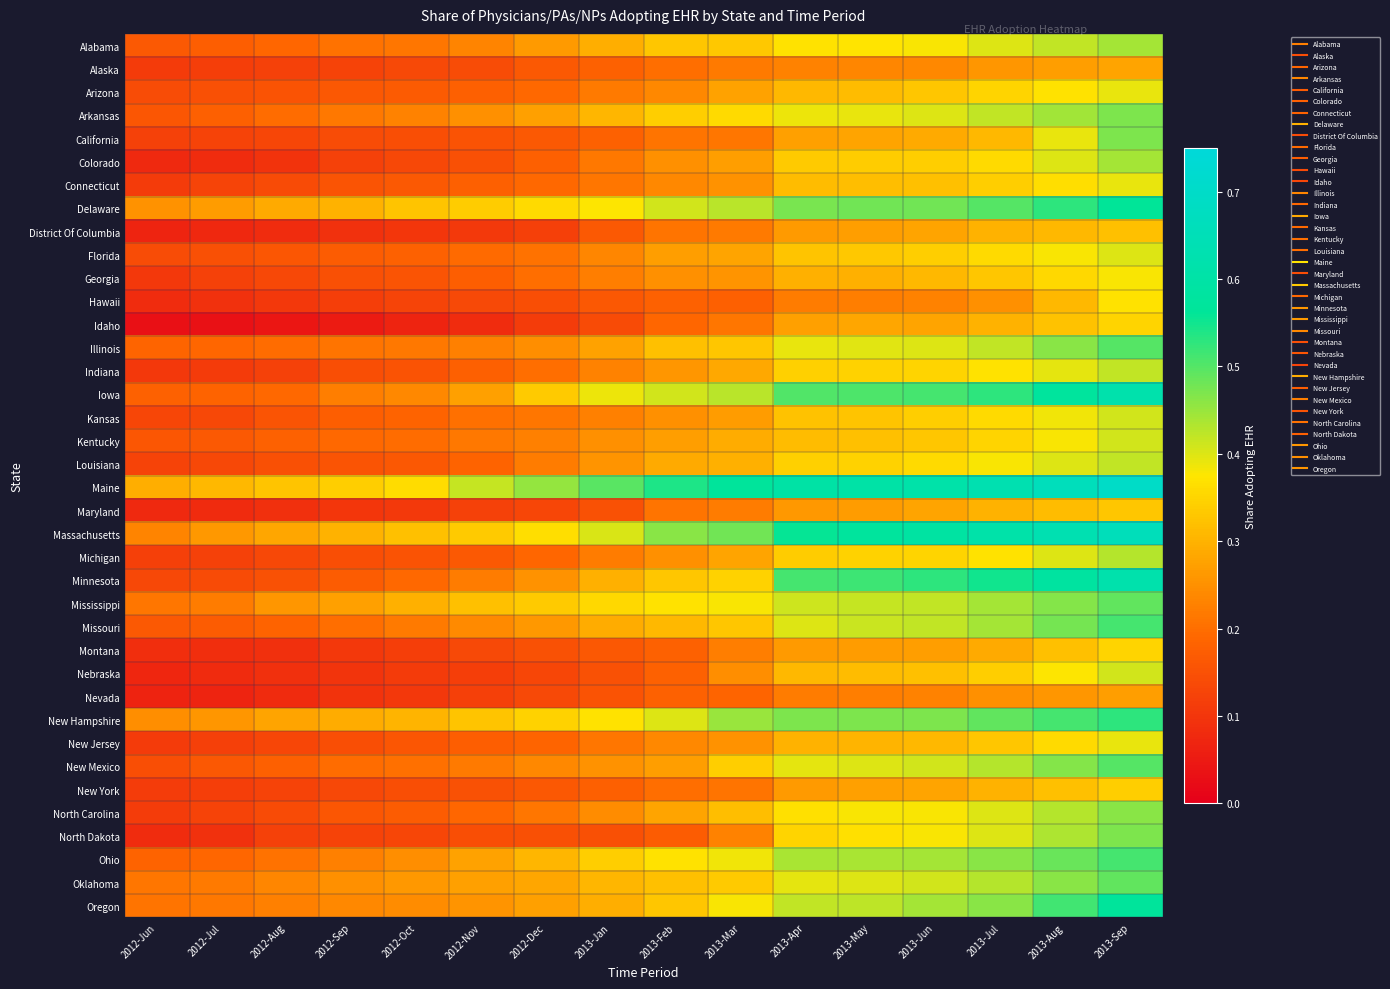

Reading left to right, extract all data points from this chart.

Alabama: 2012-Jun=0.2	2012-Jul=0.2	2012-Aug=0.2	2012-Sep=0.2	2012-Oct=0.2	2012-Nov=0.2	2012-Dec=0.3	2013-Jan=0.3	2013-Feb=0.3	2013-Mar=0.3	2013-Apr=0.4	2013-May=0.4	2013-Jun=0.4	2013-Jul=0.4	2013-Aug=0.4	2013-Sep=0.4
Alaska: 2012-Jun=0.1	2012-Jul=0.1	2012-Aug=0.1	2012-Sep=0.1	2012-Oct=0.1	2012-Nov=0.1	2012-Dec=0.2	2013-Jan=0.2	2013-Feb=0.2	2013-Mar=0.2	2013-Apr=0.2	2013-May=0.2	2013-Jun=0.2	2013-Jul=0.3	2013-Aug=0.3	2013-Sep=0.3
Arizona: 2012-Jun=0.1	2012-Jul=0.1	2012-Aug=0.2	2012-Sep=0.2	2012-Oct=0.2	2012-Nov=0.2	2012-Dec=0.2	2013-Jan=0.2	2013-Feb=0.2	2013-Mar=0.3	2013-Apr=0.3	2013-May=0.3	2013-Jun=0.3	2013-Jul=0.3	2013-Aug=0.4	2013-Sep=0.4
Arkansas: 2012-Jun=0.2	2012-Jul=0.2	2012-Aug=0.2	2012-Sep=0.2	2012-Oct=0.2	2012-Nov=0.2	2012-Dec=0.3	2013-Jan=0.3	2013-Feb=0.3	2013-Mar=0.4	2013-Apr=0.4	2013-May=0.4	2013-Jun=0.4	2013-Jul=0.4	2013-Aug=0.4	2013-Sep=0.5
California: 2012-Jun=0.1	2012-Jul=0.1	2012-Aug=0.1	2012-Sep=0.1	2012-Oct=0.1	2012-Nov=0.2	2012-Dec=0.2	2013-Jan=0.2	2013-Feb=0.2	2013-Mar=0.2	2013-Apr=0.3	2013-May=0.3	2013-Jun=0.3	2013-Jul=0.3	2013-Aug=0.4	2013-Sep=0.5
Colorado: 2012-Jun=0.1	2012-Jul=0.1	2012-Aug=0.1	2012-Sep=0.1	2012-Oct=0.1	2012-Nov=0.1	2012-Dec=0.2	2013-Jan=0.2	2013-Feb=0.2	2013-Mar=0.3	2013-Apr=0.3	2013-May=0.3	2013-Jun=0.3	2013-Jul=0.4	2013-Aug=0.4	2013-Sep=0.4
Connecticut: 2012-Jun=0.1	2012-Jul=0.1	2012-Aug=0.1	2012-Sep=0.2	2012-Oct=0.2	2012-Nov=0.2	2012-Dec=0.2	2013-Jan=0.2	2013-Feb=0.2	2013-Mar=0.3	2013-Apr=0.3	2013-May=0.3	2013-Jun=0.3	2013-Jul=0.3	2013-Aug=0.4	2013-Sep=0.4
Delaware: 2012-Jun=0.3	2012-Jul=0.3	2012-Aug=0.3	2012-Sep=0.3	2012-Oct=0.3	2012-Nov=0.3	2012-Dec=0.4	2013-Jan=0.4	2013-Feb=0.4	2013-Mar=0.4	2013-Apr=0.5	2013-May=0.5	2013-Jun=0.5	2013-Jul=0.5	2013-Aug=0.5	2013-Sep=0.6
District Of Columbia: 2012-Jun=0.1	2012-Jul=0.1	2012-Aug=0.1	2012-Sep=0.1	2012-Oct=0.1	2012-Nov=0.1	2012-Dec=0.1	2013-Jan=0.2	2013-Feb=0.2	2013-Mar=0.2	2013-Apr=0.3	2013-May=0.3	2013-Jun=0.3	2013-Jul=0.3	2013-Aug=0.3	2013-Sep=0.3
Florida: 2012-Jun=0.1	2012-Jul=0.1	2012-Aug=0.2	2012-Sep=0.2	2012-Oct=0.2	2012-Nov=0.2	2012-Dec=0.2	2013-Jan=0.2	2013-Feb=0.3	2013-Mar=0.3	2013-Apr=0.3	2013-May=0.3	2013-Jun=0.3	2013-Jul=0.4	2013-Aug=0.4	2013-Sep=0.4
Georgia: 2012-Jun=0.1	2012-Jul=0.1	2012-Aug=0.1	2012-Sep=0.1	2012-Oct=0.2	2012-Nov=0.2	2012-Dec=0.2	2013-Jan=0.2	2013-Feb=0.2	2013-Mar=0.3	2013-Apr=0.3	2013-May=0.3	2013-Jun=0.3	2013-Jul=0.3	2013-Aug=0.4	2013-Sep=0.4
Hawaii: 2012-Jun=0.1	2012-Jul=0.1	2012-Aug=0.1	2012-Sep=0.1	2012-Oct=0.1	2012-Nov=0.1	2012-Dec=0.1	2013-Jan=0.2	2013-Feb=0.2	2013-Mar=0.2	2013-Apr=0.2	2013-May=0.2	2013-Jun=0.2	2013-Jul=0.2	2013-Aug=0.3	2013-Sep=0.4
Idaho: 2012-Jun=0.0	2012-Jul=0.0	2012-Aug=0.0	2012-Sep=0.0	2012-Oct=0.1	2012-Nov=0.1	2012-Dec=0.1	2013-Jan=0.1	2013-Feb=0.2	2013-Mar=0.2	2013-Apr=0.3	2013-May=0.3	2013-Jun=0.3	2013-Jul=0.3	2013-Aug=0.3	2013-Sep=0.3
Illinois: 2012-Jun=0.2	2012-Jul=0.2	2012-Aug=0.2	2012-Sep=0.2	2012-Oct=0.2	2012-Nov=0.2	2012-Dec=0.2	2013-Jan=0.3	2013-Feb=0.3	2013-Mar=0.3	2013-Apr=0.4	2013-May=0.4	2013-Jun=0.4	2013-Jul=0.4	2013-Aug=0.5	2013-Sep=0.5
Indiana: 2012-Jun=0.1	2012-Jul=0.1	2012-Aug=0.1	2012-Sep=0.1	2012-Oct=0.2	2012-Nov=0.2	2012-Dec=0.2	2013-Jan=0.2	2013-Feb=0.3	2013-Mar=0.3	2013-Apr=0.3	2013-May=0.3	2013-Jun=0.3	2013-Jul=0.4	2013-Aug=0.4	2013-Sep=0.4
Iowa: 2012-Jun=0.2	2012-Jul=0.2	2012-Aug=0.2	2012-Sep=0.2	2012-Oct=0.2	2012-Nov=0.3	2012-Dec=0.3	2013-Jan=0.4	2013-Feb=0.4	2013-Mar=0.4	2013-Apr=0.5	2013-May=0.5	2013-Jun=0.5	2013-Jul=0.5	2013-Aug=0.6	2013-Sep=0.6
Kansas: 2012-Jun=0.1	2012-Jul=0.1	2012-Aug=0.2	2012-Sep=0.2	2012-Oct=0.2	2012-Nov=0.2	2012-Dec=0.2	2013-Jan=0.2	2013-Feb=0.2	2013-Mar=0.3	2013-Apr=0.3	2013-May=0.3	2013-Jun=0.3	2013-Jul=0.4	2013-Aug=0.4	2013-Sep=0.4
Kentucky: 2012-Jun=0.2	2012-Jul=0.2	2012-Aug=0.2	2012-Sep=0.2	2012-Oct=0.2	2012-Nov=0.2	2012-Dec=0.2	2013-Jan=0.3	2013-Feb=0.3	2013-Mar=0.3	2013-Apr=0.3	2013-May=0.3	2013-Jun=0.3	2013-Jul=0.3	2013-Aug=0.4	2013-Sep=0.4
Louisiana: 2012-Jun=0.1	2012-Jul=0.1	2012-Aug=0.1	2012-Sep=0.2	2012-Oct=0.2	2012-Nov=0.2	2012-Dec=0.2	2013-Jan=0.3	2013-Feb=0.3	2013-Mar=0.3	2013-Apr=0.3	2013-May=0.3	2013-Jun=0.4	2013-Jul=0.4	2013-Aug=0.4	2013-Sep=0.4
Maine: 2012-Jun=0.3	2012-Jul=0.3	2012-Aug=0.3	2012-Sep=0.3	2012-Oct=0.4	2012-Nov=0.4	2012-Dec=0.5	2013-Jan=0.5	2013-Feb=0.5	2013-Mar=0.6	2013-Apr=0.6	2013-May=0.6	2013-Jun=0.6	2013-Jul=0.6	2013-Aug=0.7	2013-Sep=0.7
Maryland: 2012-Jun=0.1	2012-Jul=0.1	2012-Aug=0.1	2012-Sep=0.1	2012-Oct=0.1	2012-Nov=0.1	2012-Dec=0.1	2013-Jan=0.2	2013-Feb=0.2	2013-Mar=0.2	2013-Apr=0.3	2013-May=0.3	2013-Jun=0.3	2013-Jul=0.3	2013-Aug=0.3	2013-Sep=0.3
Massachusetts: 2012-Jun=0.2	2012-Jul=0.3	2012-Aug=0.3	2012-Sep=0.3	2012-Oct=0.3	2012-Nov=0.3	2012-Dec=0.4	2013-Jan=0.4	2013-Feb=0.5	2013-Mar=0.5	2013-Apr=0.6	2013-May=0.6	2013-Jun=0.6	2013-Jul=0.6	2013-Aug=0.6	2013-Sep=0.7
Michigan: 2012-Jun=0.1	2012-Jul=0.1	2012-Aug=0.1	2012-Sep=0.1	2012-Oct=0.2	2012-Nov=0.2	2012-Dec=0.2	2013-Jan=0.2	2013-Feb=0.2	2013-Mar=0.3	2013-Apr=0.3	2013-May=0.3	2013-Jun=0.3	2013-Jul=0.4	2013-Aug=0.4	2013-Sep=0.4
Minnesota: 2012-Jun=0.1	2012-Jul=0.1	2012-Aug=0.2	2012-Sep=0.2	2012-Oct=0.2	2012-Nov=0.2	2012-Dec=0.3	2013-Jan=0.3	2013-Feb=0.3	2013-Mar=0.3	2013-Apr=0.5	2013-May=0.5	2013-Jun=0.5	2013-Jul=0.6	2013-Aug=0.6	2013-Sep=0.6
Mississippi: 2012-Jun=0.2	2012-Jul=0.2	2012-Aug=0.3	2012-Sep=0.3	2012-Oct=0.3	2012-Nov=0.3	2012-Dec=0.3	2013-Jan=0.4	2013-Feb=0.4	2013-Mar=0.4	2013-Apr=0.4	2013-May=0.4	2013-Jun=0.4	2013-Jul=0.4	2013-Aug=0.5	2013-Sep=0.5
Missouri: 2012-Jun=0.2	2012-Jul=0.2	2012-Aug=0.2	2012-Sep=0.2	2012-Oct=0.2	2012-Nov=0.2	2012-Dec=0.3	2013-Jan=0.3	2013-Feb=0.3	2013-Mar=0.3	2013-Apr=0.4	2013-May=0.4	2013-Jun=0.4	2013-Jul=0.4	2013-Aug=0.5	2013-Sep=0.5
Montana: 2012-Jun=0.1	2012-Jul=0.1	2012-Aug=0.1	2012-Sep=0.1	2012-Oct=0.1	2012-Nov=0.1	2012-Dec=0.2	2013-Jan=0.2	2013-Feb=0.2	2013-Mar=0.2	2013-Apr=0.3	2013-May=0.3	2013-Jun=0.3	2013-Jul=0.3	2013-Aug=0.3	2013-Sep=0.3
Nebraska: 2012-Jun=0.1	2012-Jul=0.1	2012-Aug=0.1	2012-Sep=0.1	2012-Oct=0.1	2012-Nov=0.1	2012-Dec=0.1	2013-Jan=0.1	2013-Feb=0.2	2013-Mar=0.2	2013-Apr=0.3	2013-May=0.3	2013-Jun=0.3	2013-Jul=0.3	2013-Aug=0.4	2013-Sep=0.4
Nevada: 2012-Jun=0.1	2012-Jul=0.1	2012-Aug=0.1	2012-Sep=0.1	2012-Oct=0.1	2012-Nov=0.1	2012-Dec=0.1	2013-Jan=0.2	2013-Feb=0.2	2013-Mar=0.2	2013-Apr=0.2	2013-May=0.2	2013-Jun=0.2	2013-Jul=0.2	2013-Aug=0.3	2013-Sep=0.3
New Hampshire: 2012-Jun=0.2	2012-Jul=0.3	2012-Aug=0.3	2012-Sep=0.3	2012-Oct=0.3	2012-Nov=0.3	2012-Dec=0.3	2013-Jan=0.4	2013-Feb=0.4	2013-Mar=0.5	2013-Apr=0.5	2013-May=0.5	2013-Jun=0.5	2013-Jul=0.5	2013-Aug=0.5	2013-Sep=0.5
New Jersey: 2012-Jun=0.1	2012-Jul=0.1	2012-Aug=0.1	2012-Sep=0.1	2012-Oct=0.2	2012-Nov=0.2	2012-Dec=0.2	2013-Jan=0.2	2013-Feb=0.2	2013-Mar=0.3	2013-Apr=0.3	2013-May=0.3	2013-Jun=0.3	2013-Jul=0.3	2013-Aug=0.4	2013-Sep=0.4
New Mexico: 2012-Jun=0.1	2012-Jul=0.2	2012-Aug=0.2	2012-Sep=0.2	2012-Oct=0.2	2012-Nov=0.2	2012-Dec=0.2	2013-Jan=0.3	2013-Feb=0.3	2013-Mar=0.3	2013-Apr=0.4	2013-May=0.4	2013-Jun=0.4	2013-Jul=0.4	2013-Aug=0.5	2013-Sep=0.5
New York: 2012-Jun=0.1	2012-Jul=0.1	2012-Aug=0.1	2012-Sep=0.1	2012-Oct=0.1	2012-Nov=0.2	2012-Dec=0.2	2013-Jan=0.2	2013-Feb=0.2	2013-Mar=0.2	2013-Apr=0.3	2013-May=0.3	2013-Jun=0.3	2013-Jul=0.3	2013-Aug=0.3	2013-Sep=0.3
North Carolina: 2012-Jun=0.1	2012-Jul=0.1	2012-Aug=0.1	2012-Sep=0.2	2012-Oct=0.2	2012-Nov=0.2	2012-Dec=0.2	2013-Jan=0.2	2013-Feb=0.3	2013-Mar=0.3	2013-Apr=0.4	2013-May=0.4	2013-Jun=0.4	2013-Jul=0.4	2013-Aug=0.4	2013-Sep=0.5
North Dakota: 2012-Jun=0.1	2012-Jul=0.1	2012-Aug=0.1	2012-Sep=0.1	2012-Oct=0.1	2012-Nov=0.1	2012-Dec=0.1	2013-Jan=0.1	2013-Feb=0.2	2013-Mar=0.2	2013-Apr=0.4	2013-May=0.4	2013-Jun=0.4	2013-Jul=0.4	2013-Aug=0.4	2013-Sep=0.5
Ohio: 2012-Jun=0.2	2012-Jul=0.2	2012-Aug=0.2	2012-Sep=0.2	2012-Oct=0.2	2012-Nov=0.3	2012-Dec=0.3	2013-Jan=0.3	2013-Feb=0.4	2013-Mar=0.4	2013-Apr=0.4	2013-May=0.4	2013-Jun=0.4	2013-Jul=0.5	2013-Aug=0.5	2013-Sep=0.5
Oklahoma: 2012-Jun=0.2	2012-Jul=0.2	2012-Aug=0.2	2012-Sep=0.2	2012-Oct=0.3	2012-Nov=0.3	2012-Dec=0.3	2013-Jan=0.3	2013-Feb=0.3	2013-Mar=0.3	2013-Apr=0.4	2013-May=0.4	2013-Jun=0.4	2013-Jul=0.4	2013-Aug=0.5	2013-Sep=0.5
Oregon: 2012-Jun=0.2	2012-Jul=0.2	2012-Aug=0.2	2012-Sep=0.2	2012-Oct=0.2	2012-Nov=0.3	2012-Dec=0.3	2013-Jan=0.3	2013-Feb=0.3	2013-Mar=0.4	2013-Apr=0.4	2013-May=0.4	2013-Jun=0.4	2013-Jul=0.5	2013-Aug=0.5	2013-Sep=0.6